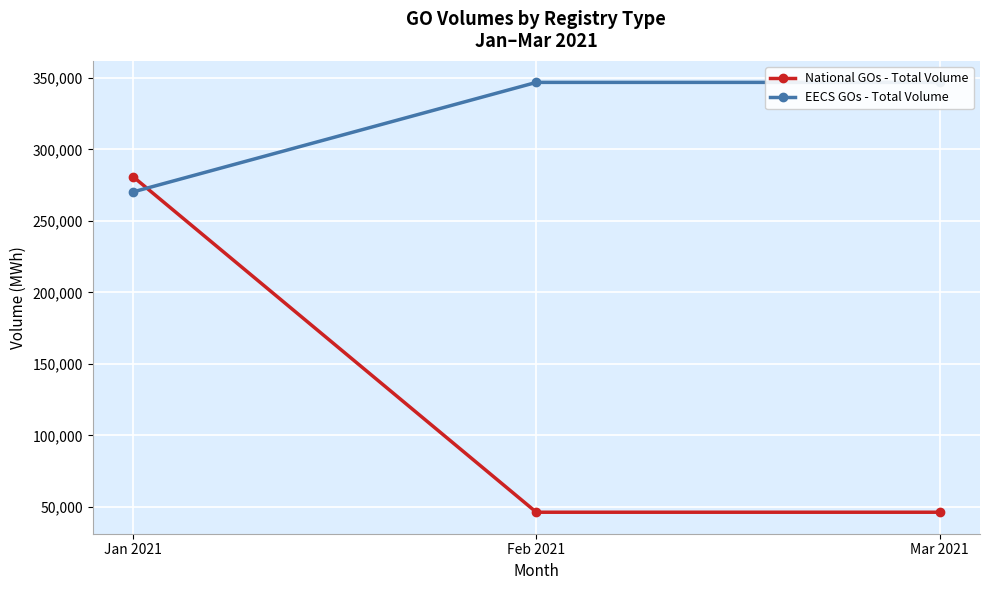

Between Feb 2021 and Mar 2021, which series saw the biggest shift?

National GOs - Total Volume